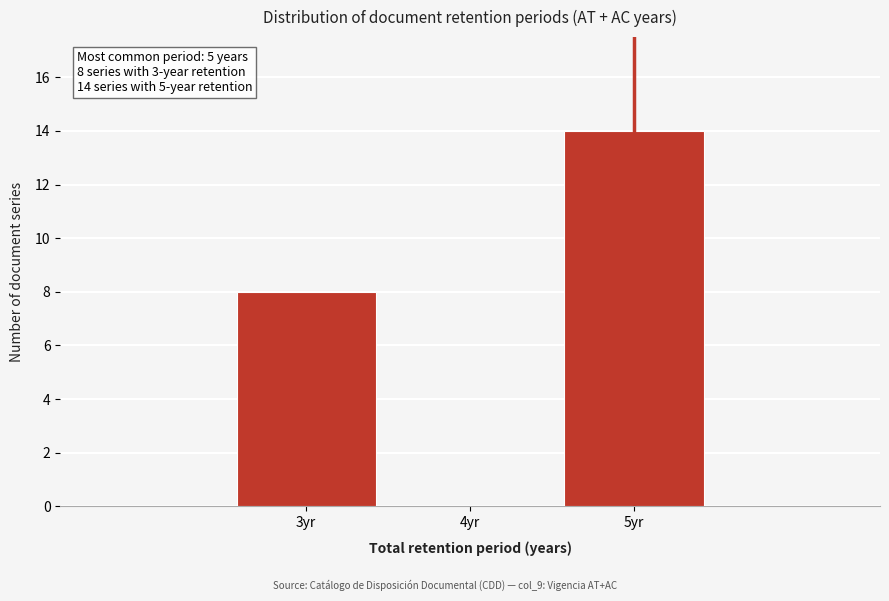

Reading left to right, transcribe all the data shown in this chart.

3yr=8	4yr=0	5yr=14